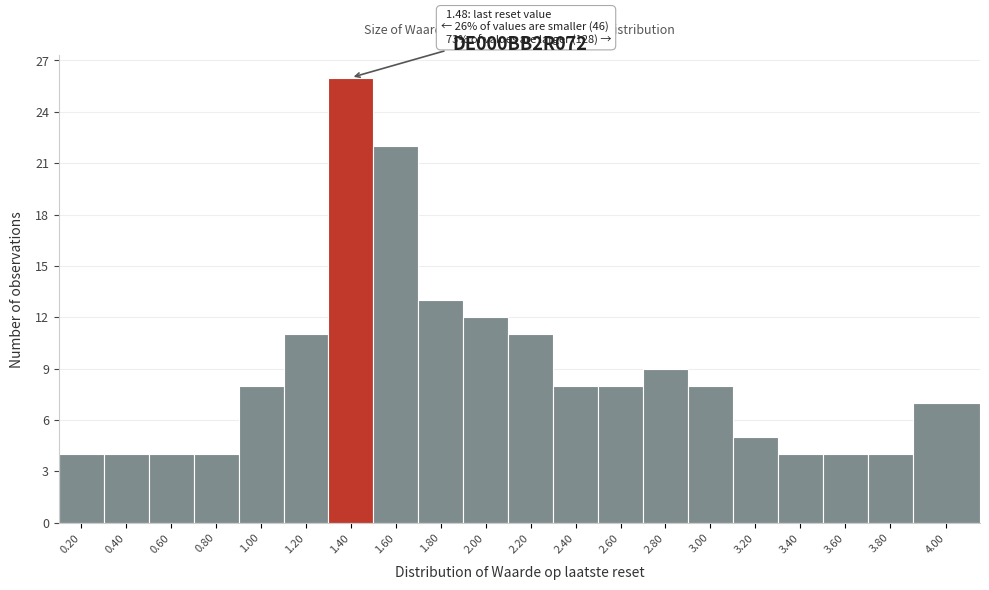

Reading left to right, transcribe all the data shown in this chart.

4	4	4	4	8	11	26	22	13	12	11	8	8	9	8	5	4	4	4	7